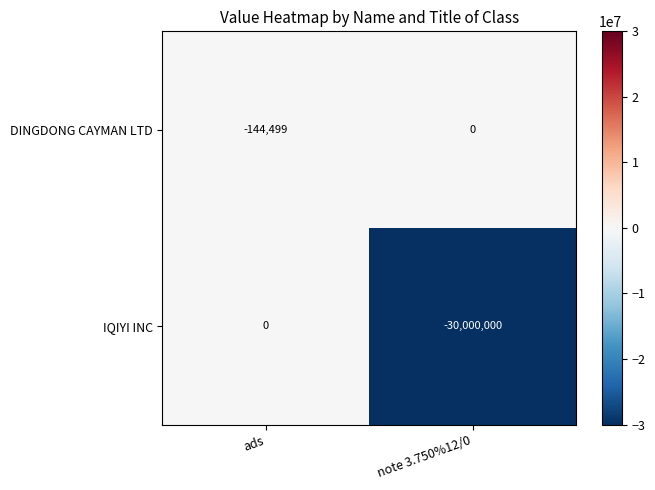

At ads, list the series in order from largest to smallest.

IQIYI INC, DINGDONG CAYMAN LTD